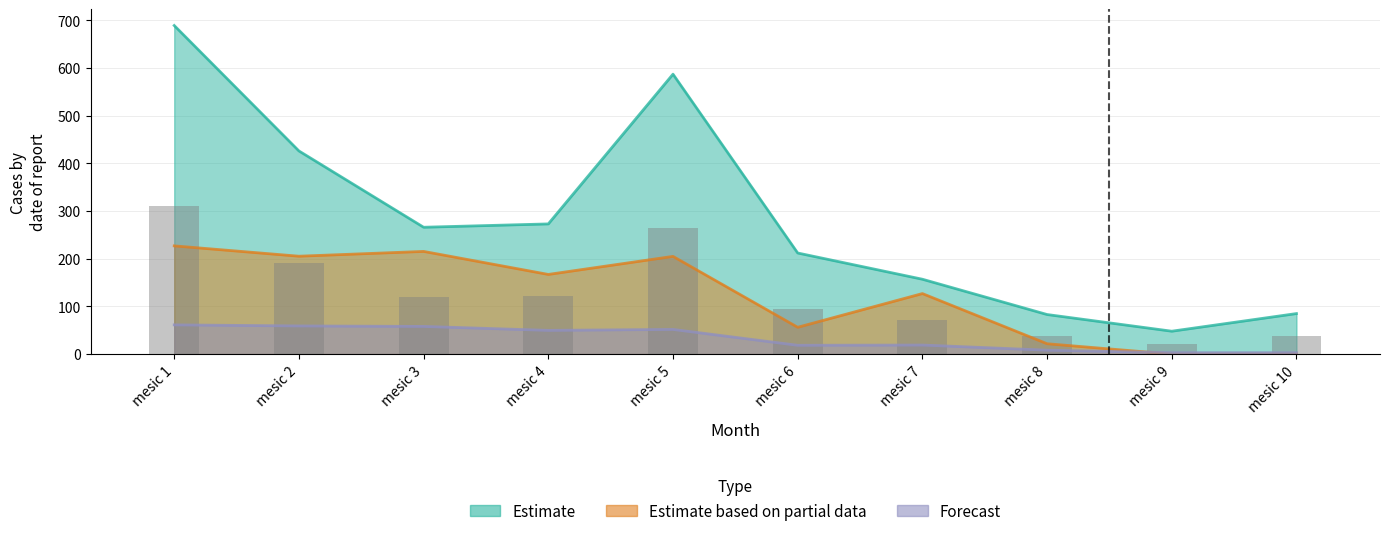

What is the difference between the maximum and minimum values in the Estimate series?

641.0